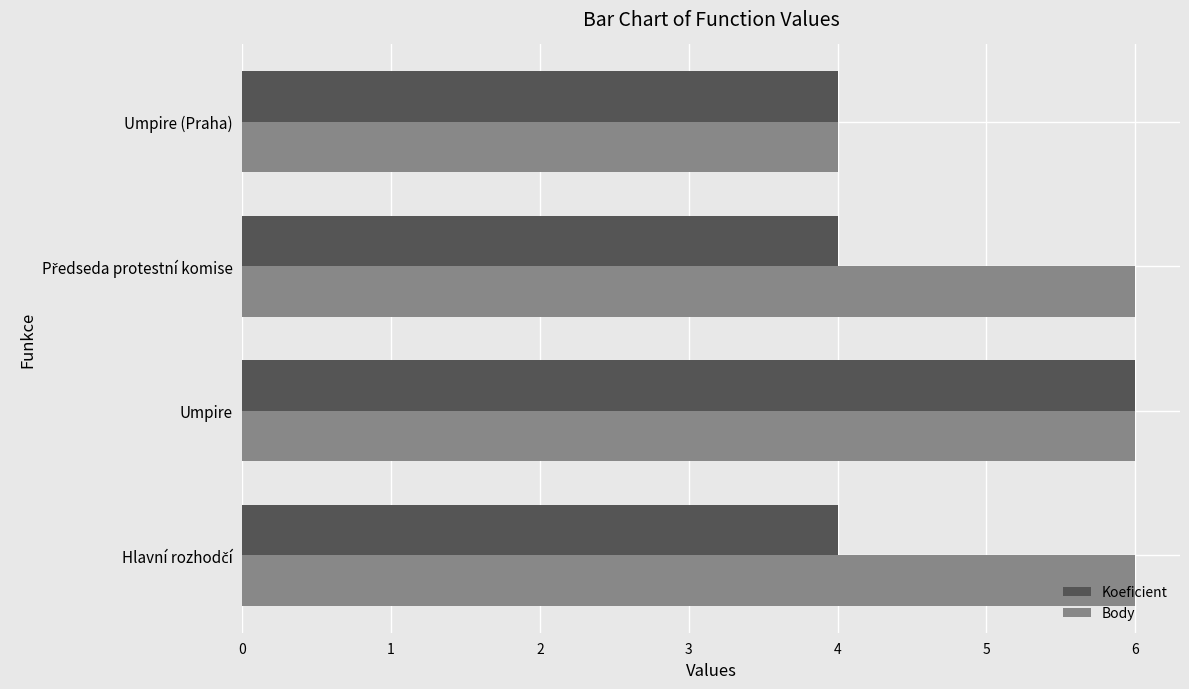

What is the lowest value of the Body series?

4